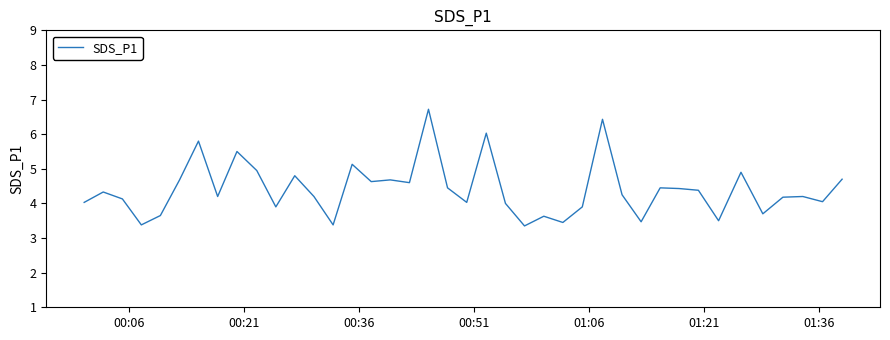

What is the maximum value shown in the chart?

6.7